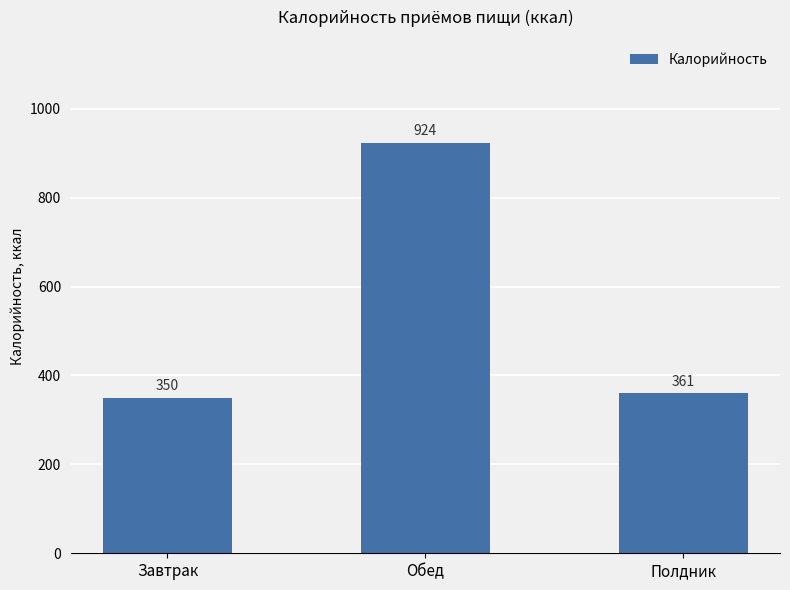

The value at Завтрак is 349.9. True or false?

True